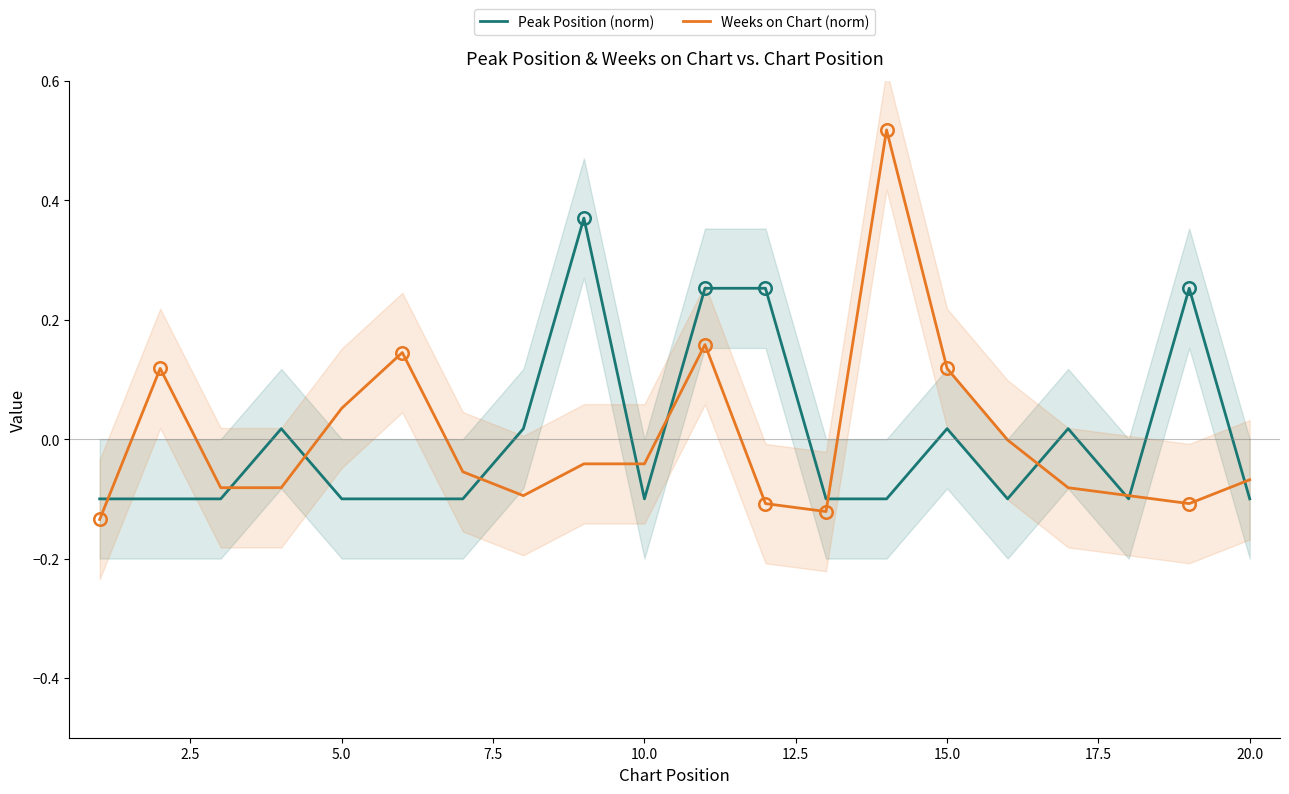

Which series has the largest total across all categories?

Weeks on Chart (norm)